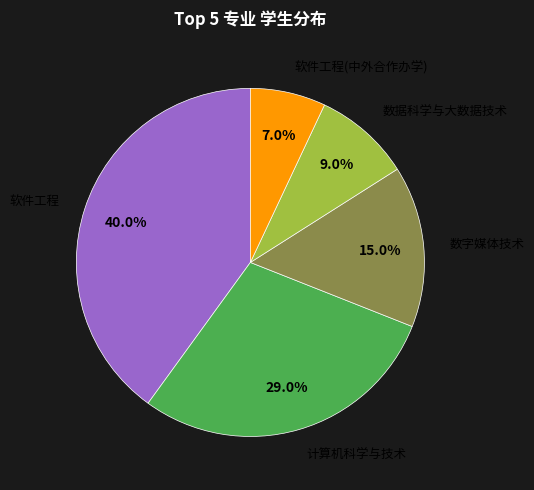

Count the number of slices in the pie.

5